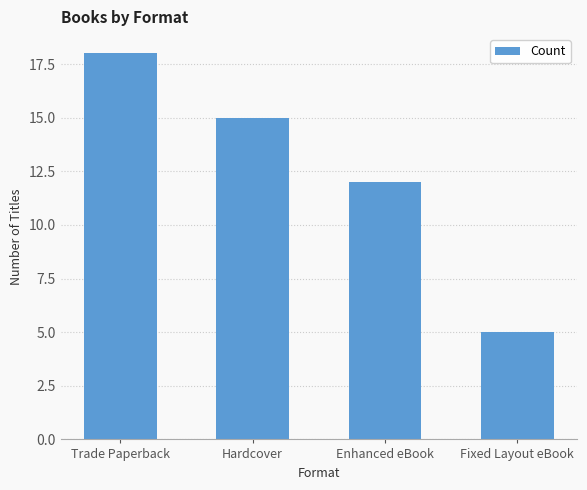

How many bars are there in total?

4